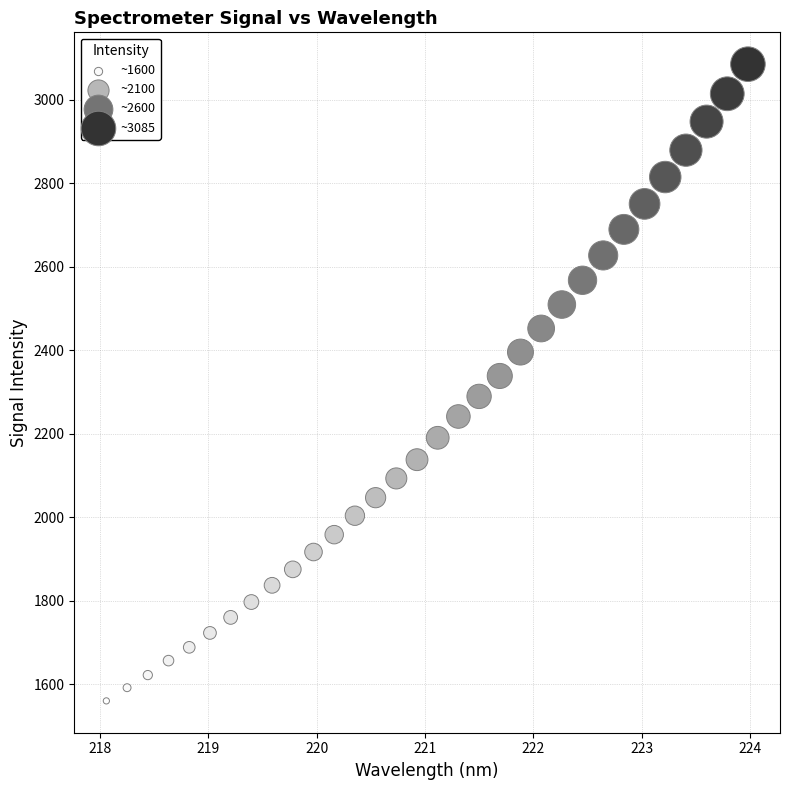

What is the range of Y values (max minus min)?

1525.0